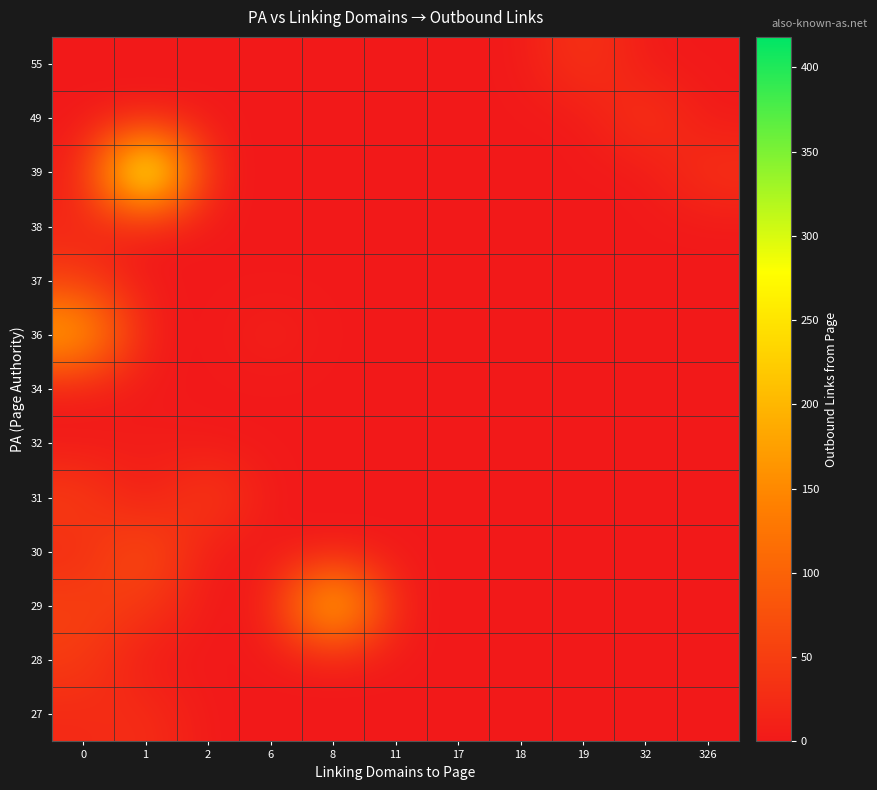

Between 19 and 2, which is larger?

19